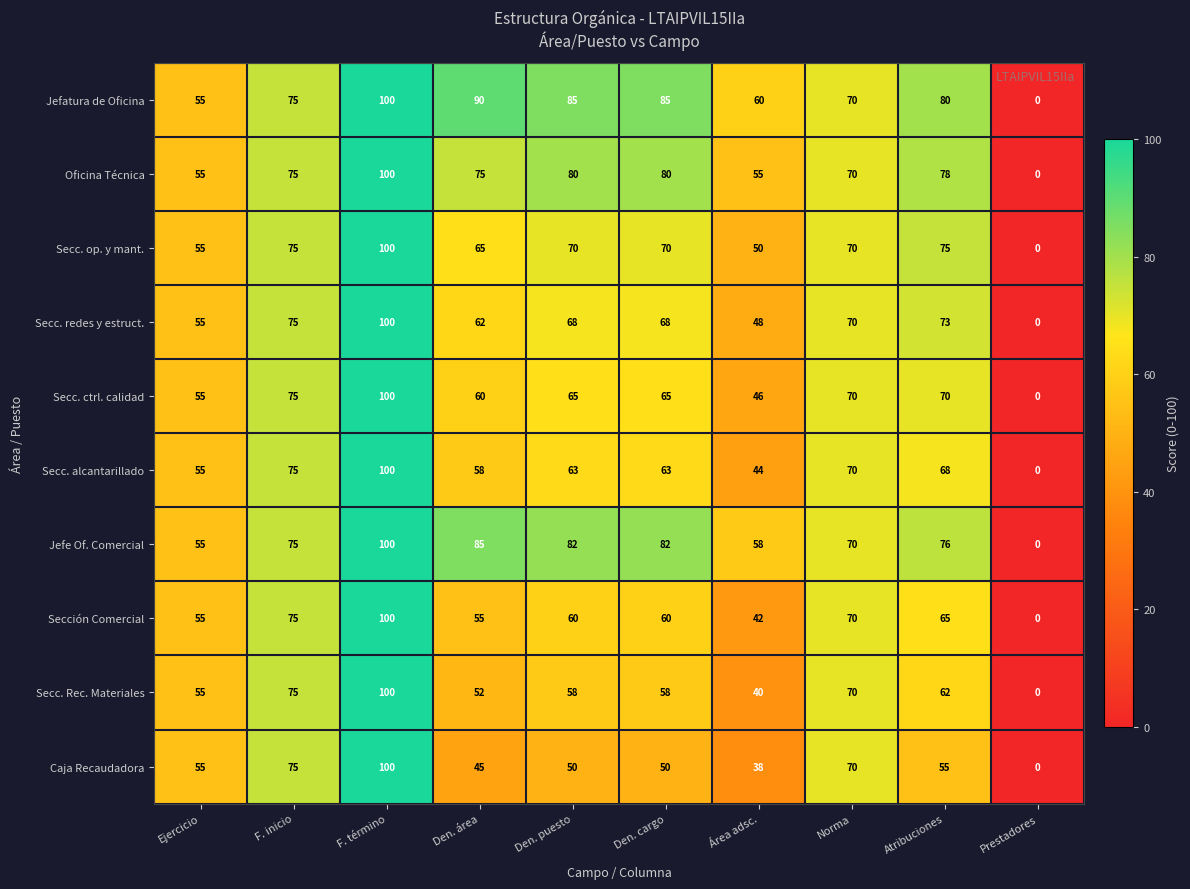

The value of Secc. ctrl. calidad at Den. puesto is 44. True or false?

False